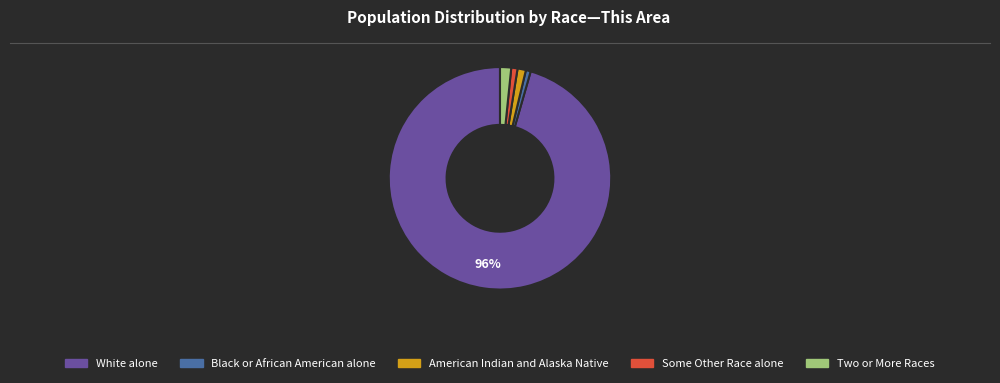

Count the number of slices in the pie.

5